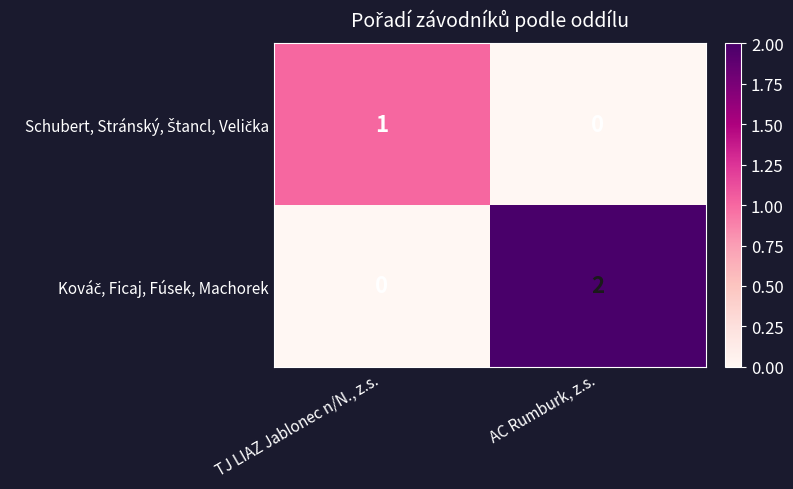

Which label corresponds to the largest value in the chart?

AC Rumburk, z.s.